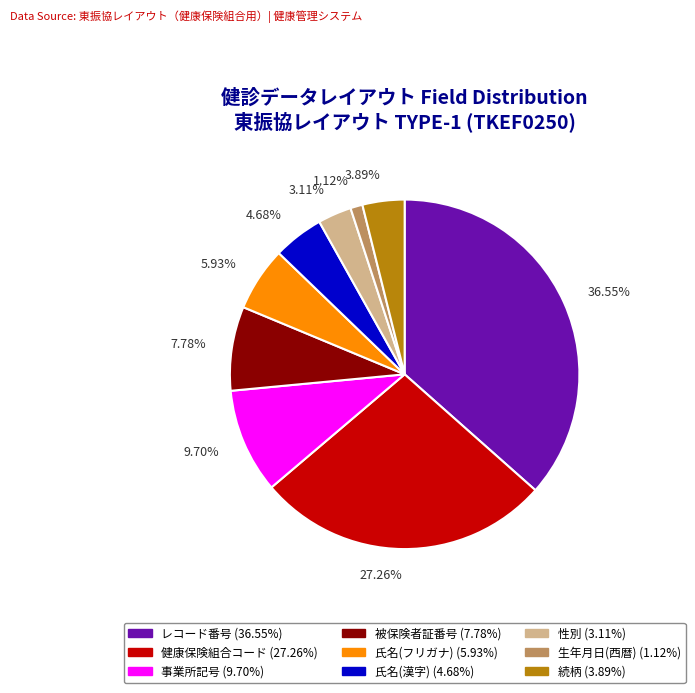

To the nearest percent, what is the average slice percentage?

11%